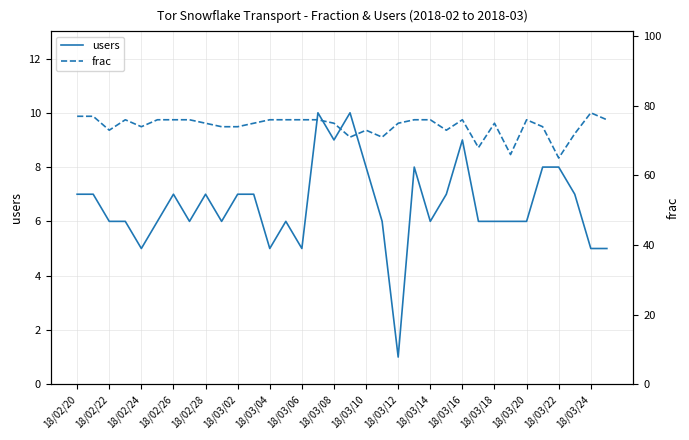

What is the average value of the frac series?

74